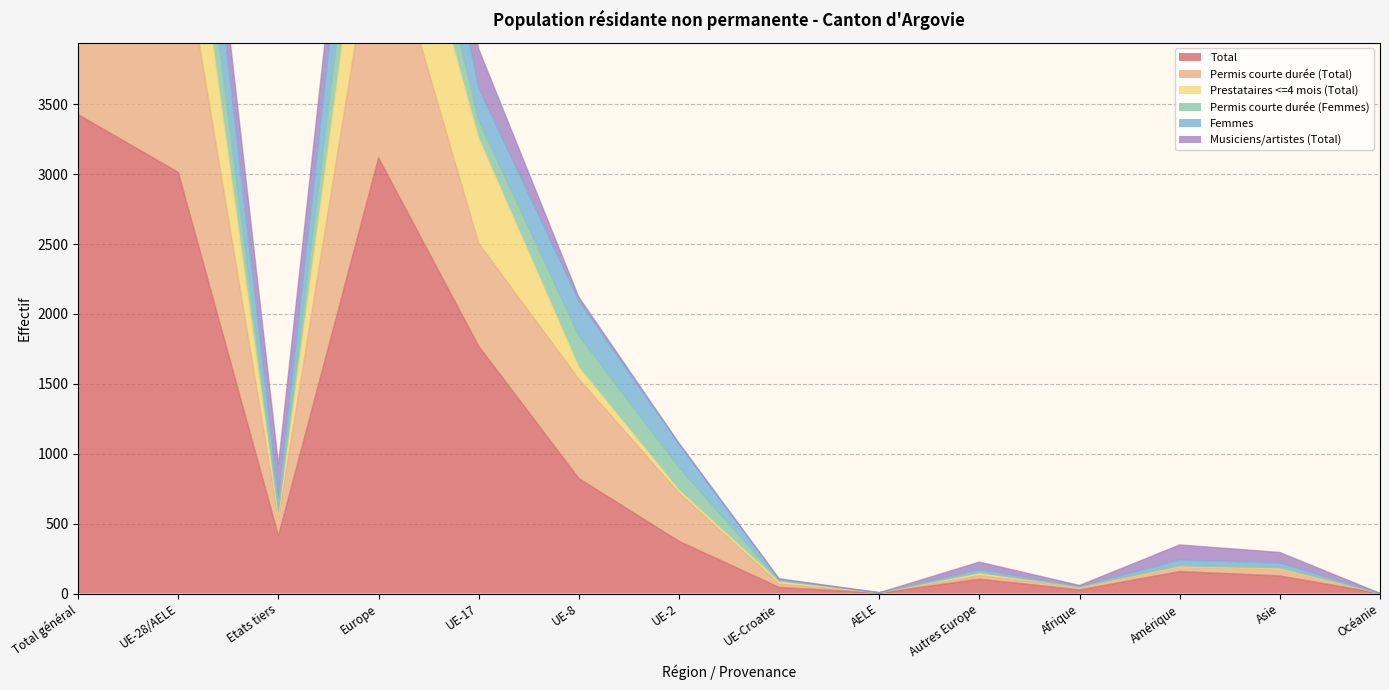

True or false: Total has a value of 91 at Etats tiers.

False